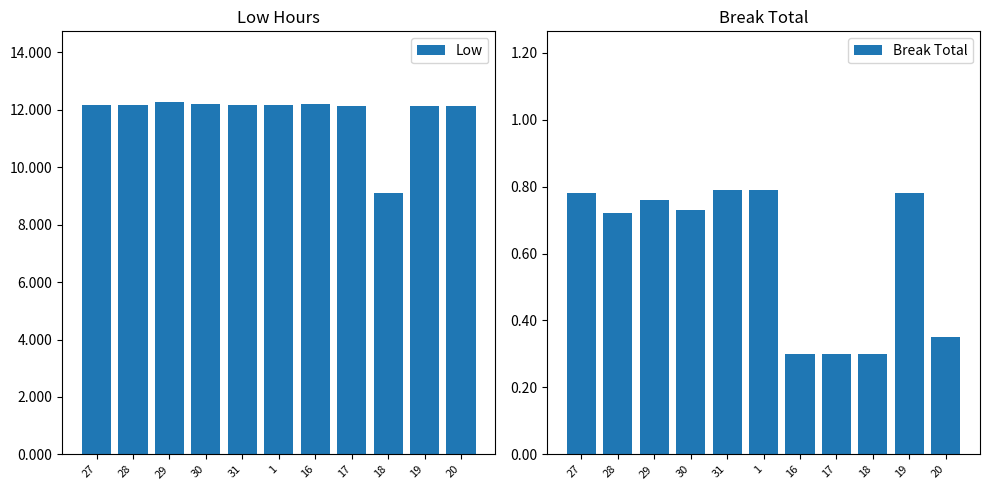

How many bars are there in total?

22